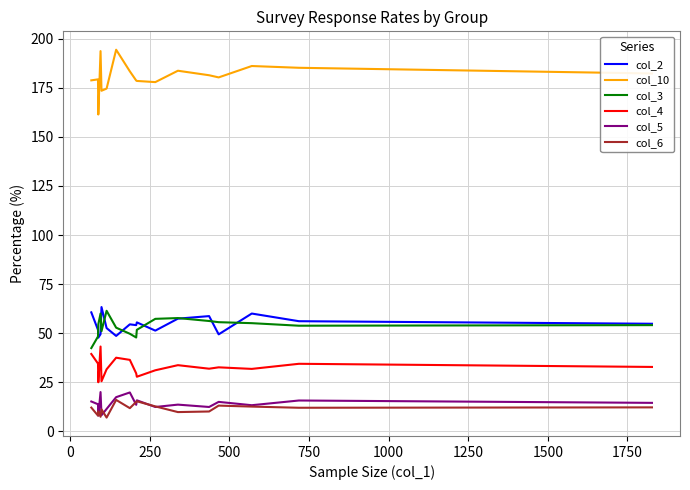

What is the smallest value displayed?

7.0